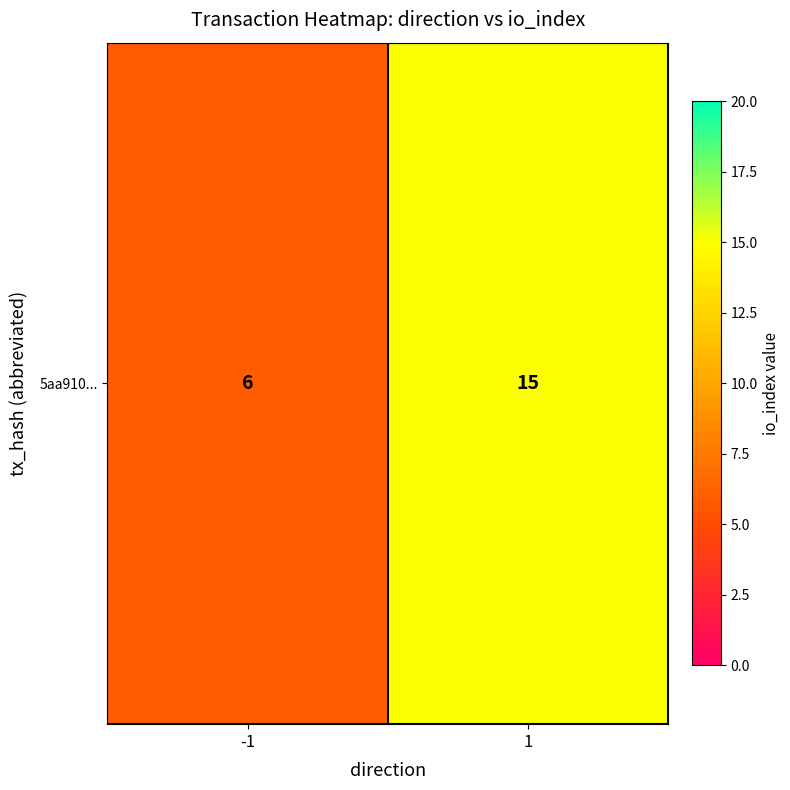

What is the minimum value shown in the chart?

6